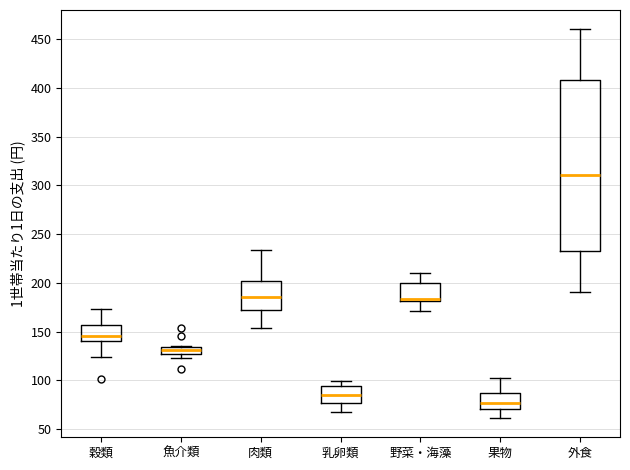

Which box has the lowest median line?

果物